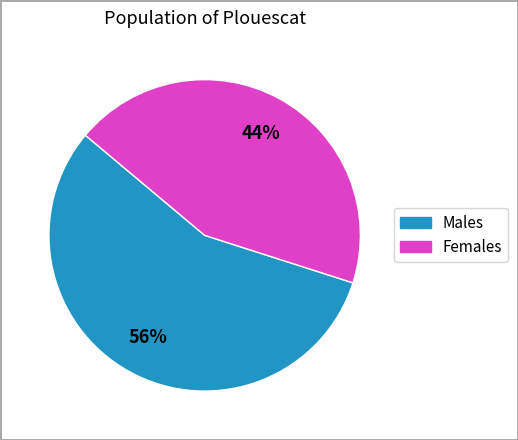

Does any single category account for the majority?

Yes